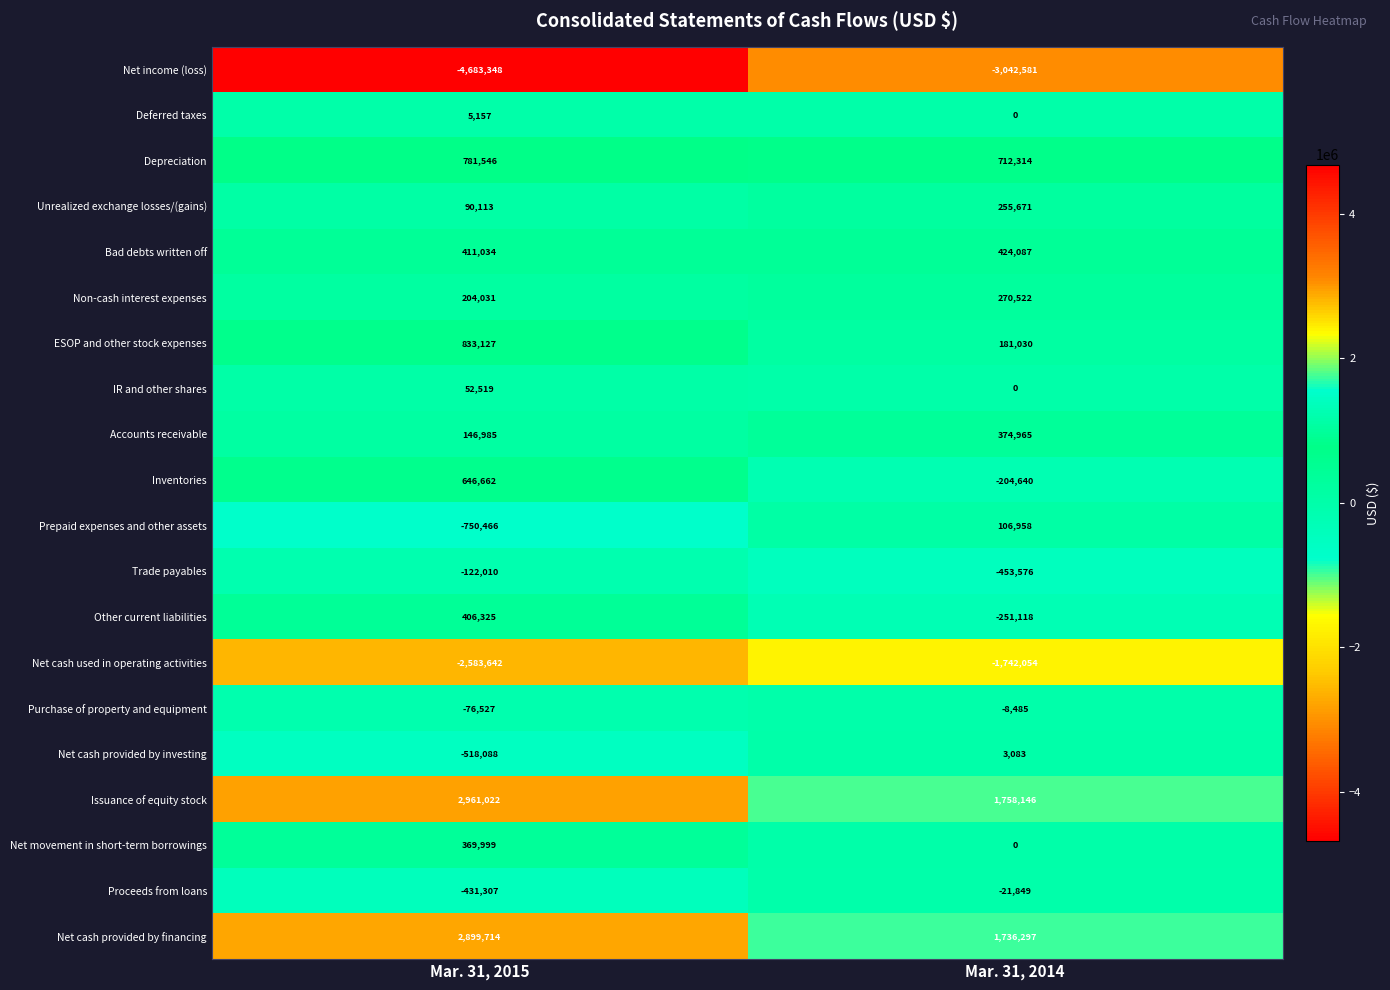

What is the average value of the Net movement in short-term borrowings series?

185000